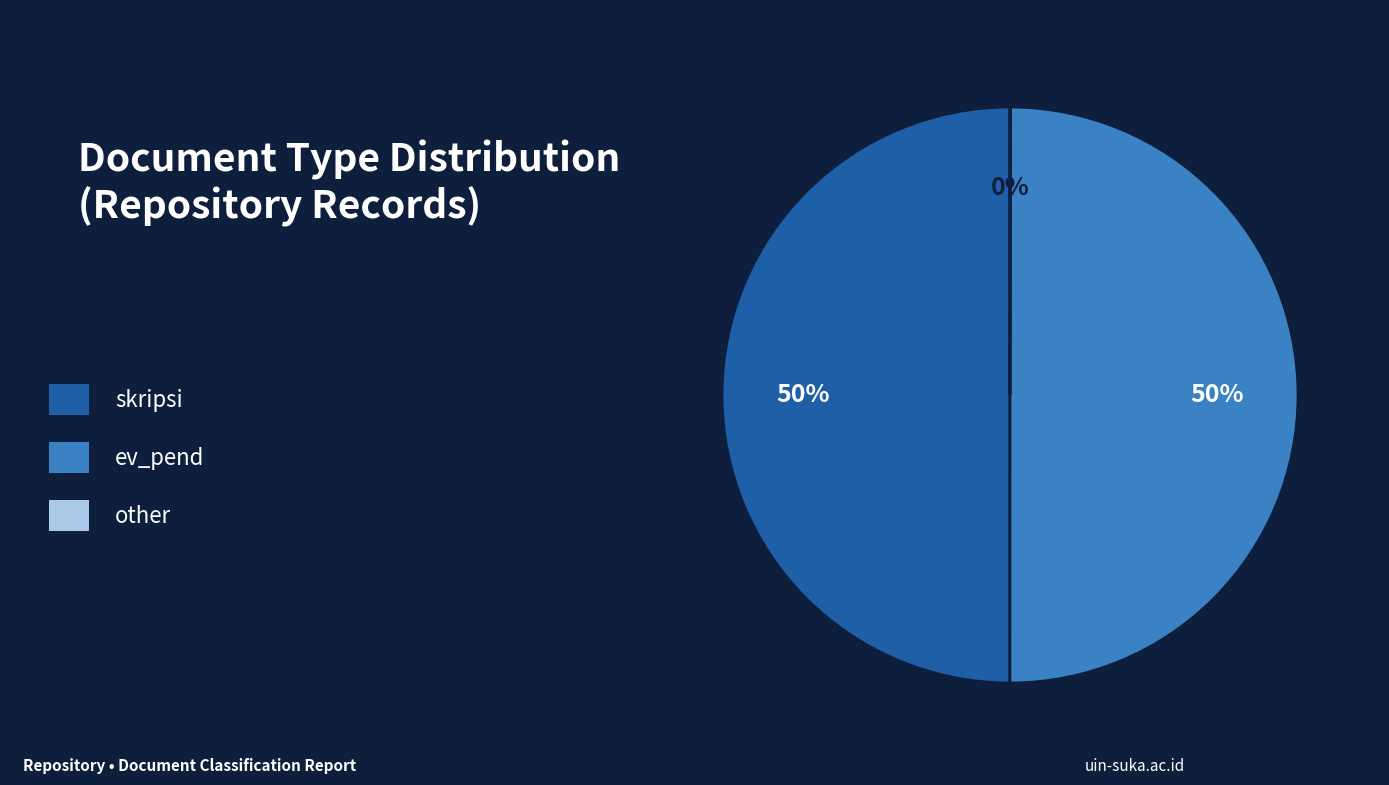

To the nearest percent, what is the average slice percentage?

33%